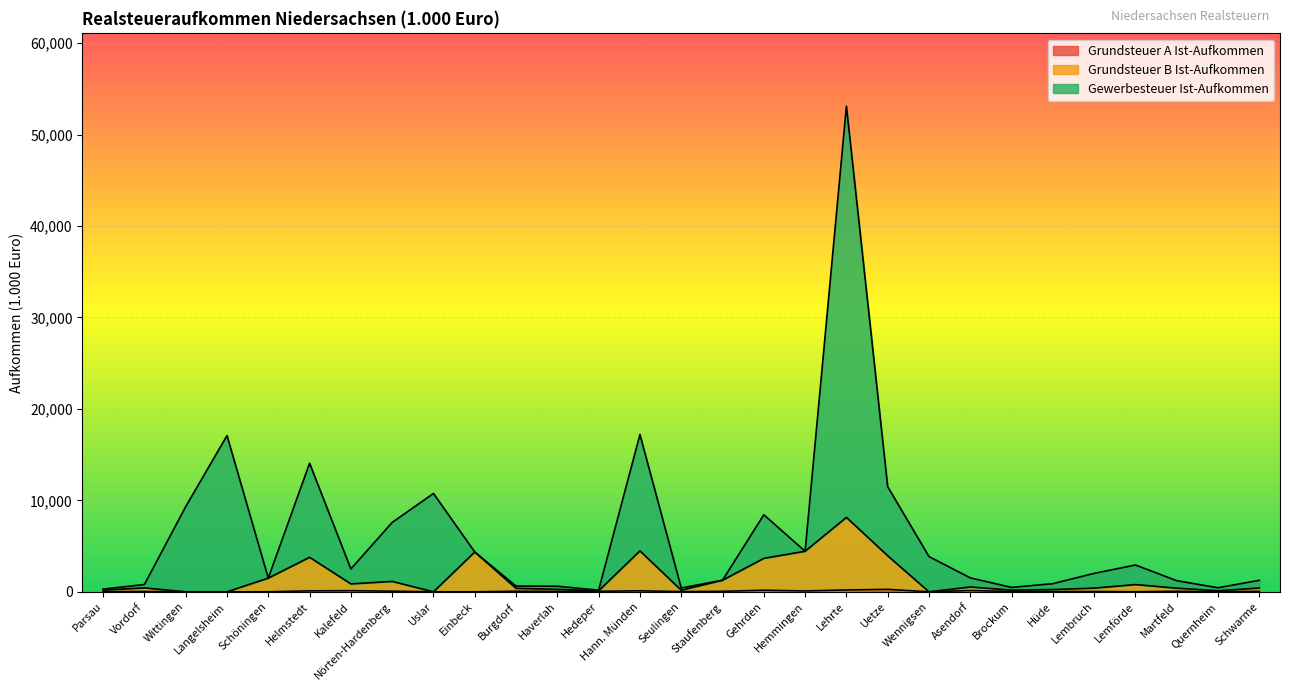

What are all the series names shown in the legend?

Grundsteuer A Ist-Aufkommen, Grundsteuer B Ist-Aufkommen, Gewerbesteuer Ist-Aufkommen